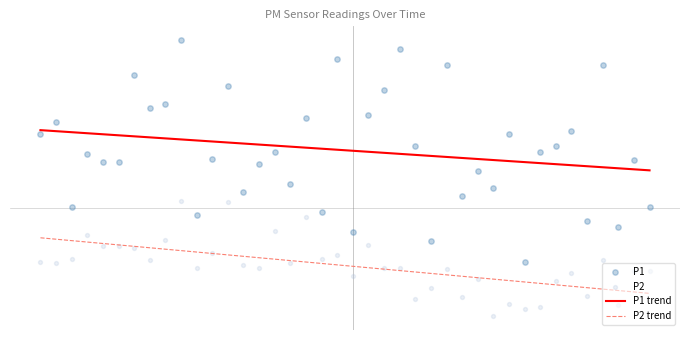

Which series reaches the minimum Y coordinate?

P2